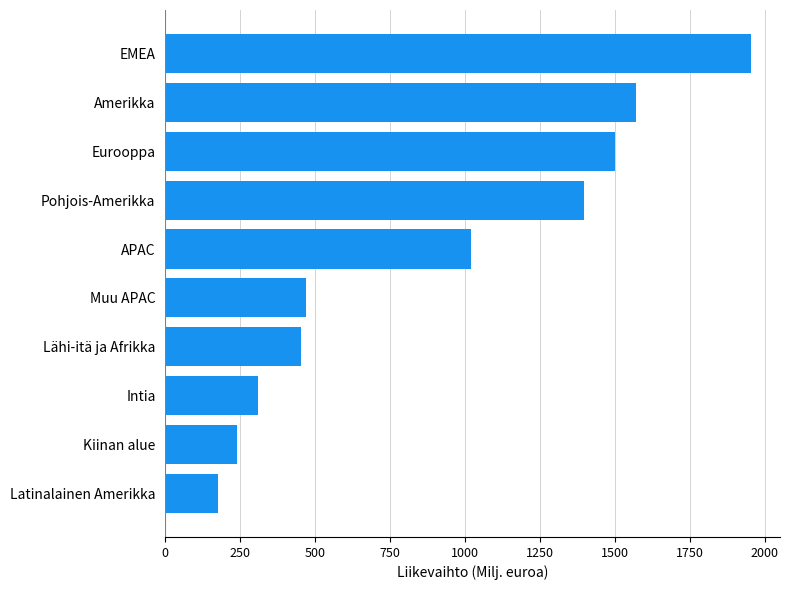

Are the bars horizontal?

Yes